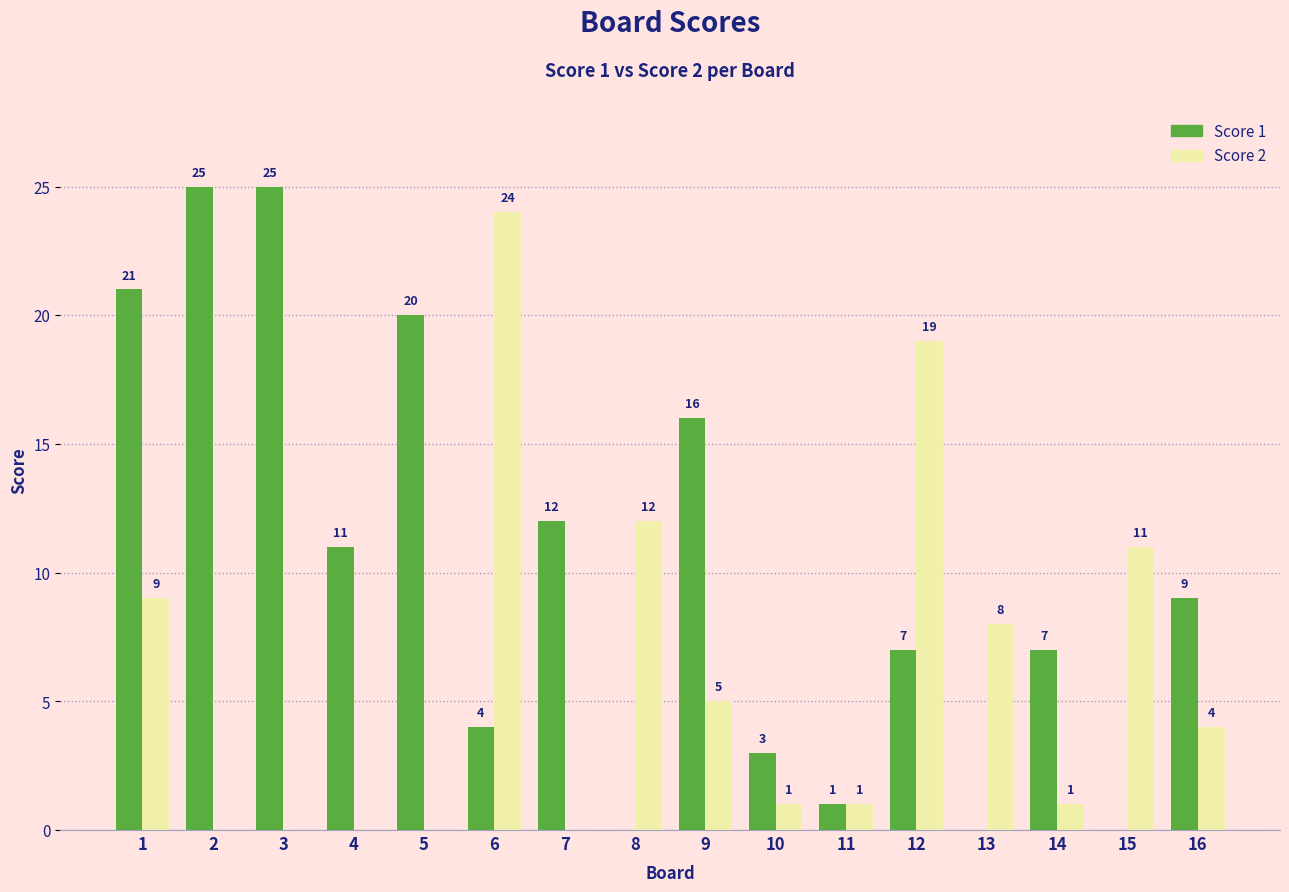

How many series are shown in this chart?

2